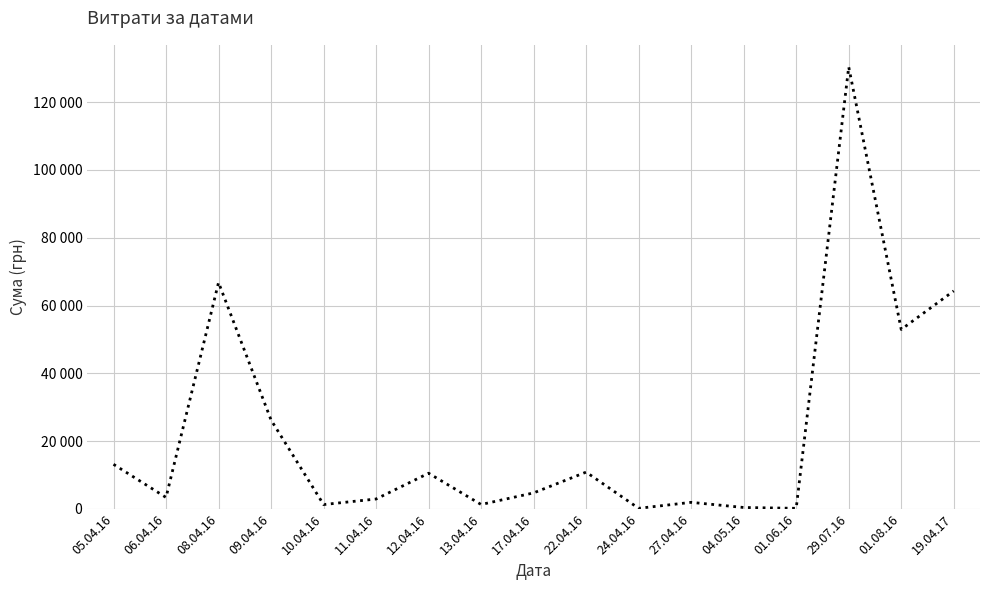

True or false: there are more than 0 points higher than both neighbors.

True